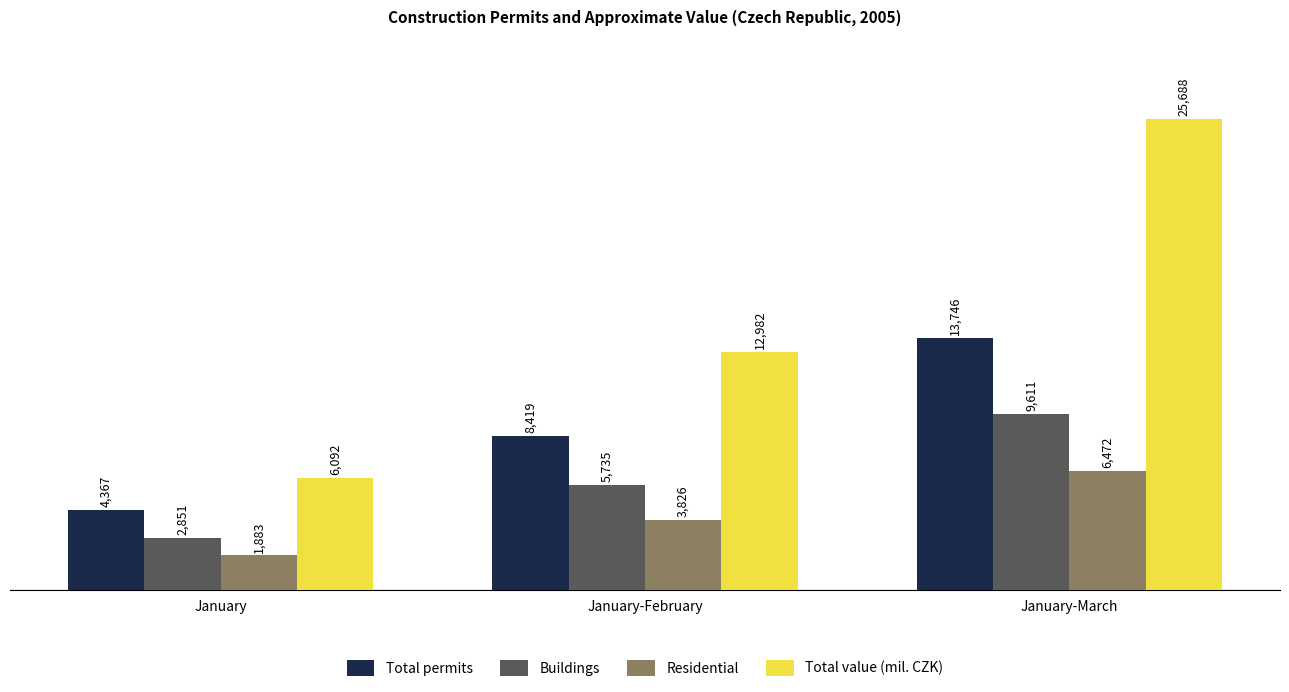

How many categories are shown in the chart?

3